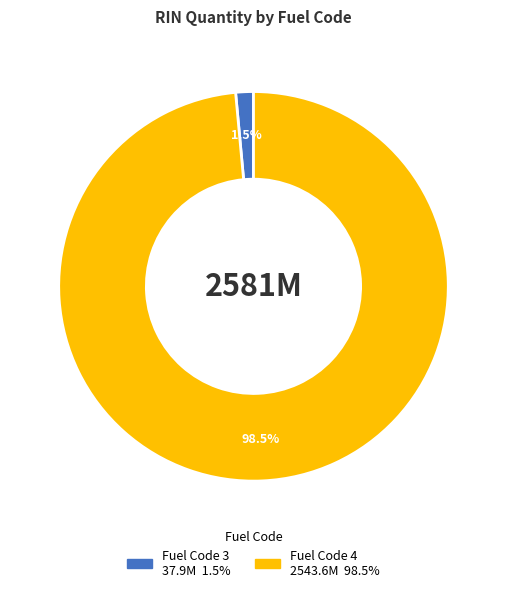

Is the sum of Fuel Code 4 and Fuel Code 3 greater than half?

Yes